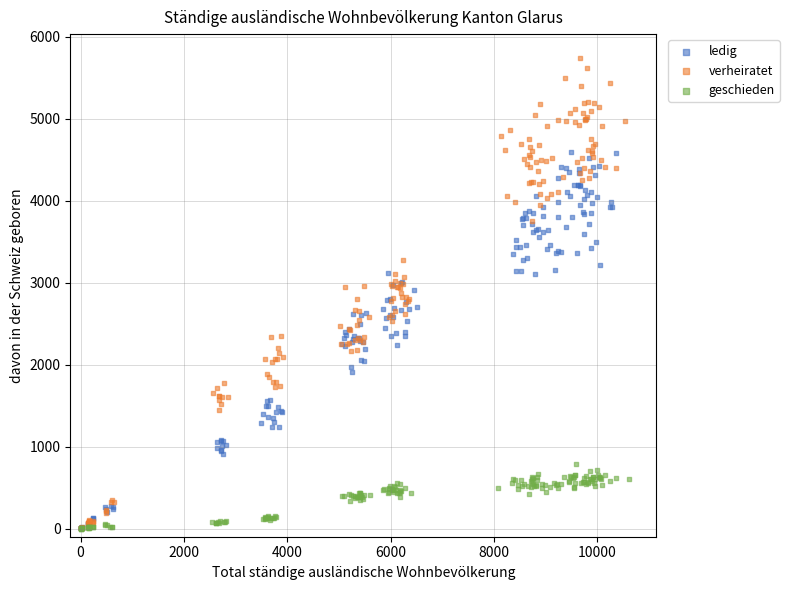

What are all the series names shown in the legend?

ledig, verheiratet, geschieden